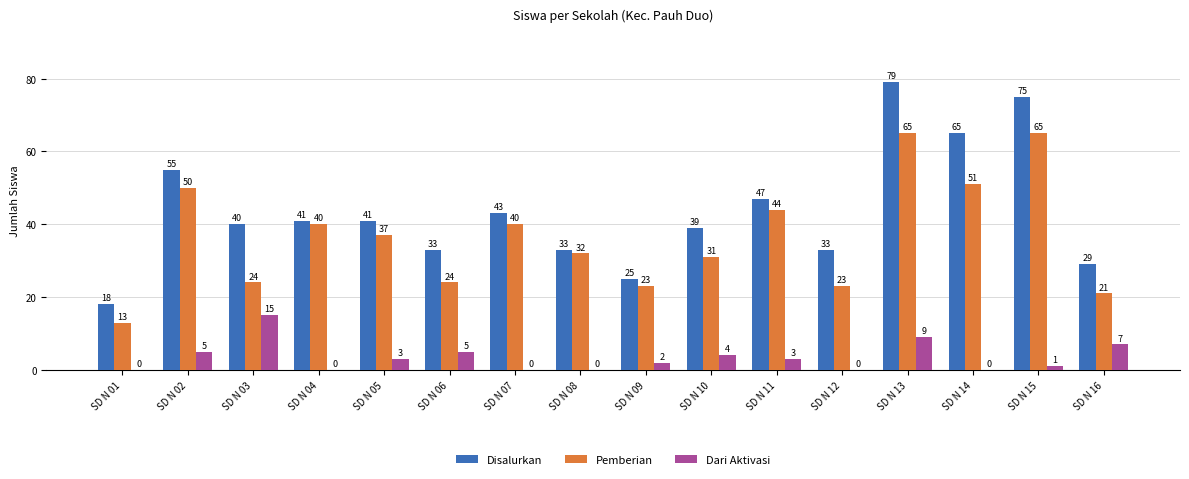

Which series has the largest range (max minus min)?

Disalurkan